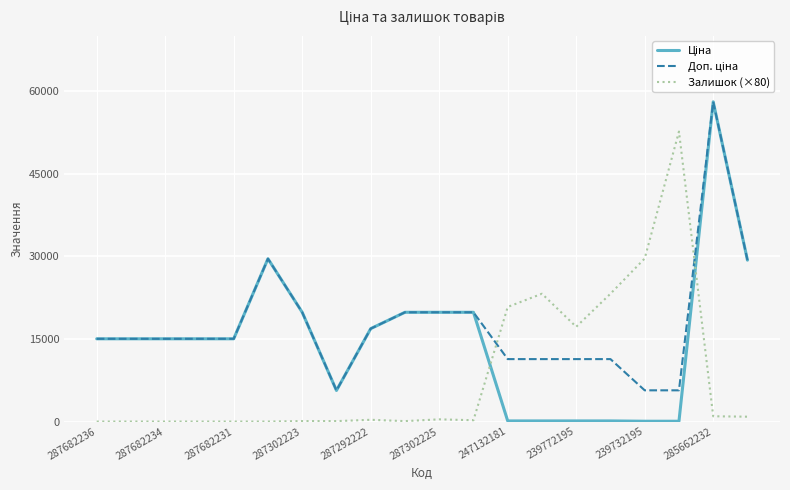

What is the maximum value shown in the chart?

58037.0